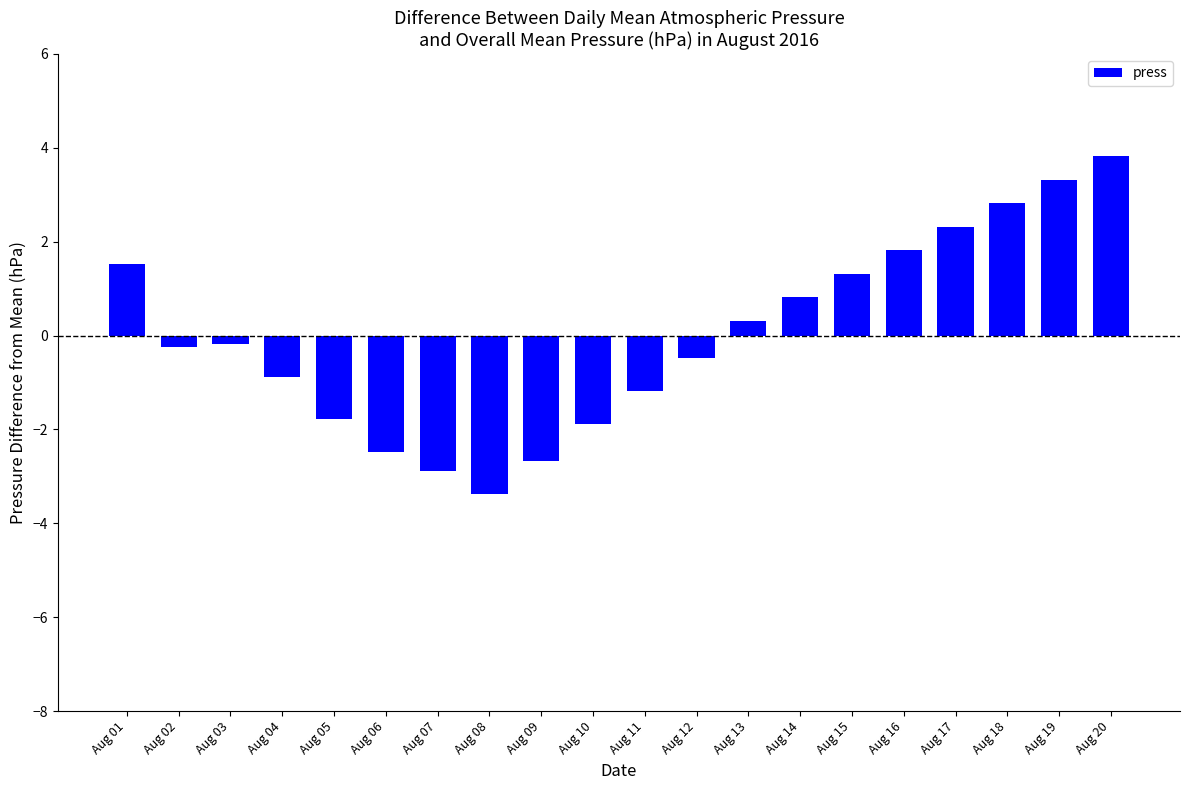

How many values are below 0?

11